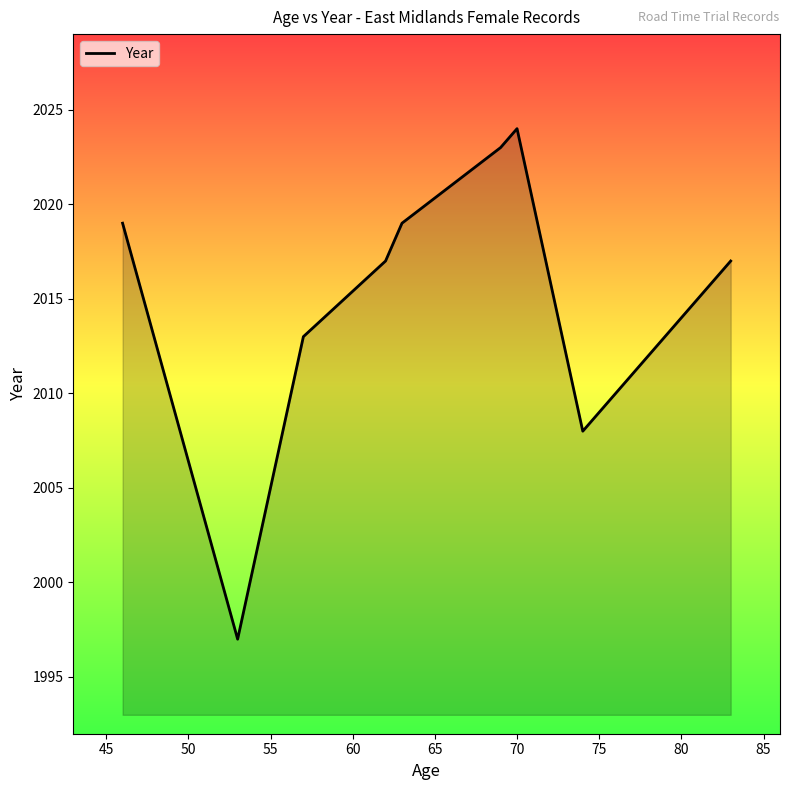

What is the greatest value displayed?

2024